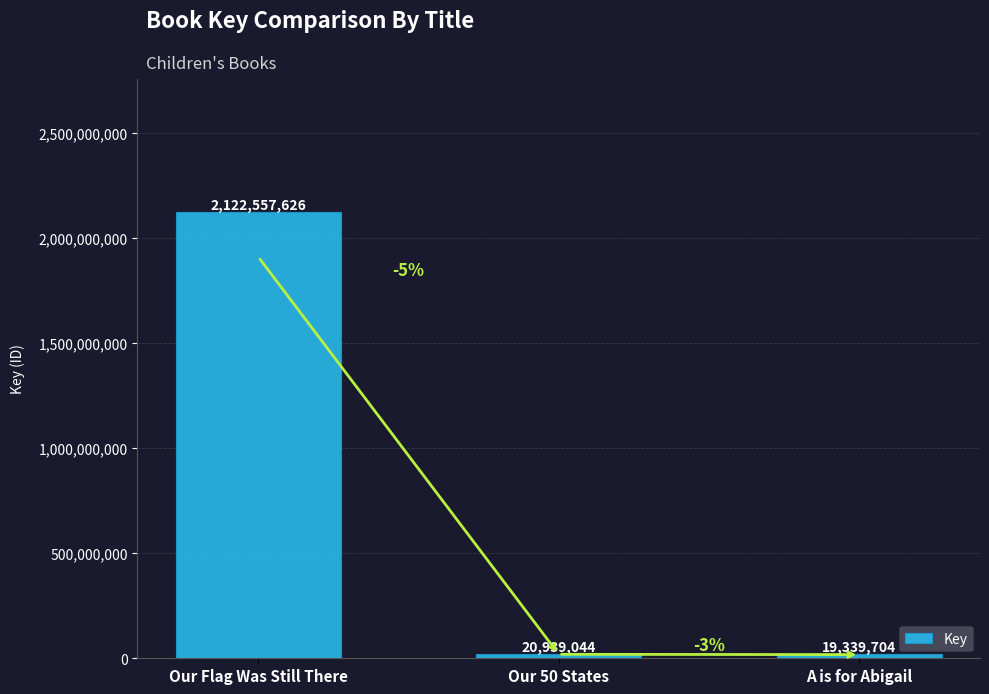

Rank the categories by value from lowest to highest.

A is for Abigail, Our 50 States, Our Flag Was Still There